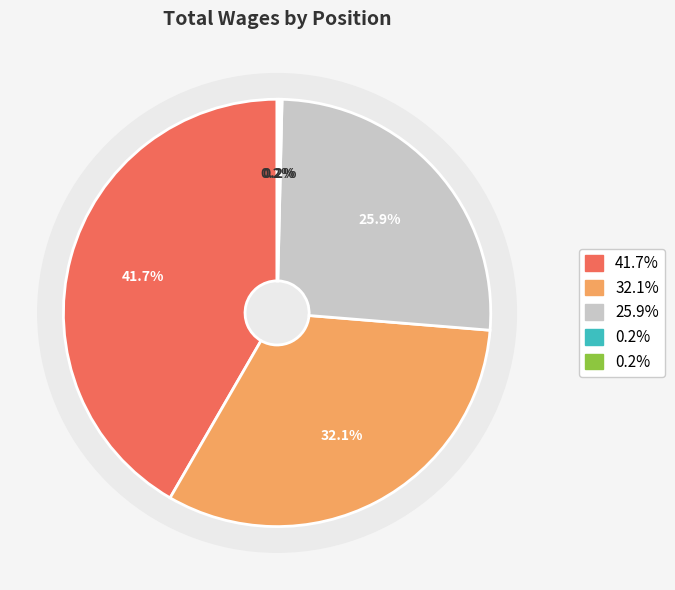

To the nearest percent, what is the combined percentage of Assistant General Manager and General Manager?

74%